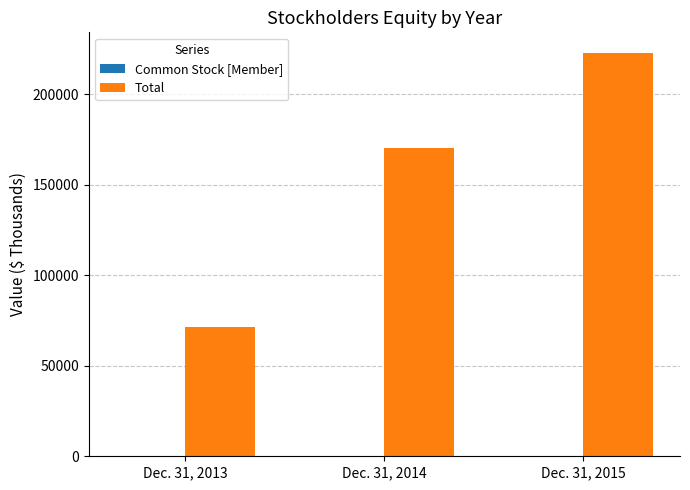

Where is Total nearest to the value 147172?

Dec. 31, 2014